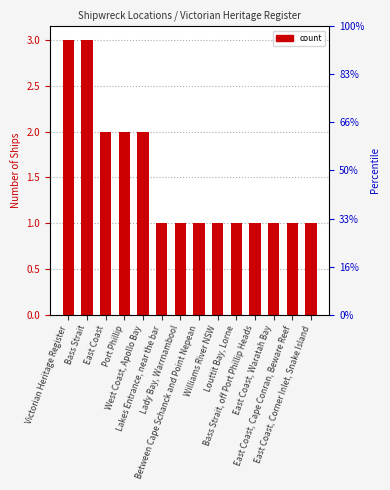

Are the bars horizontal?

No